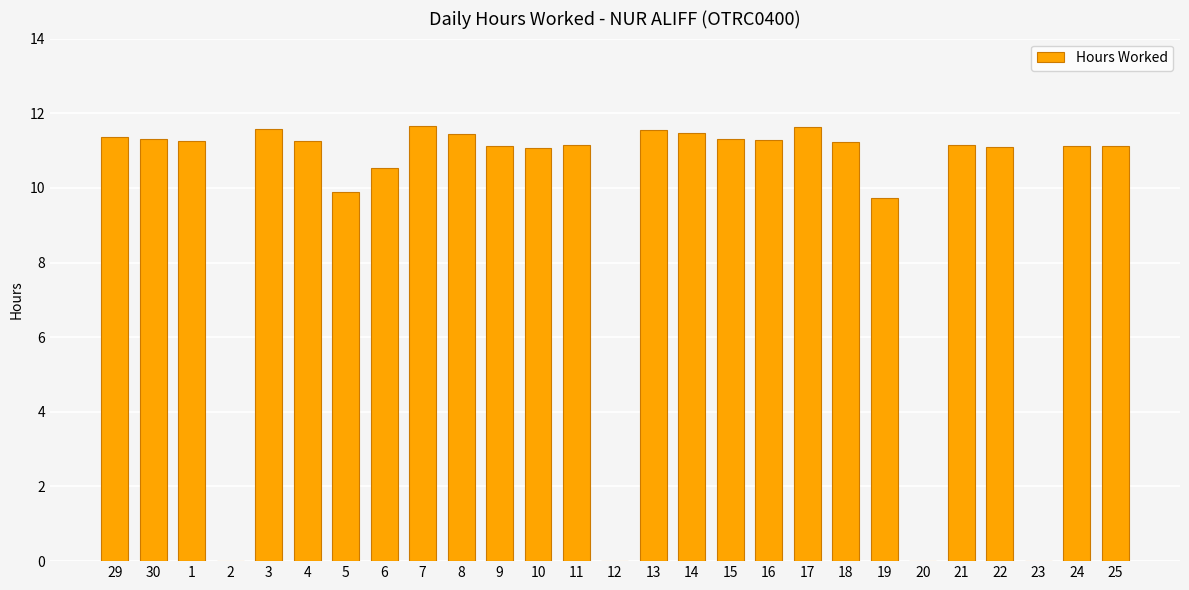

The chart shows a value of 10.5 at 6. True or false?

True